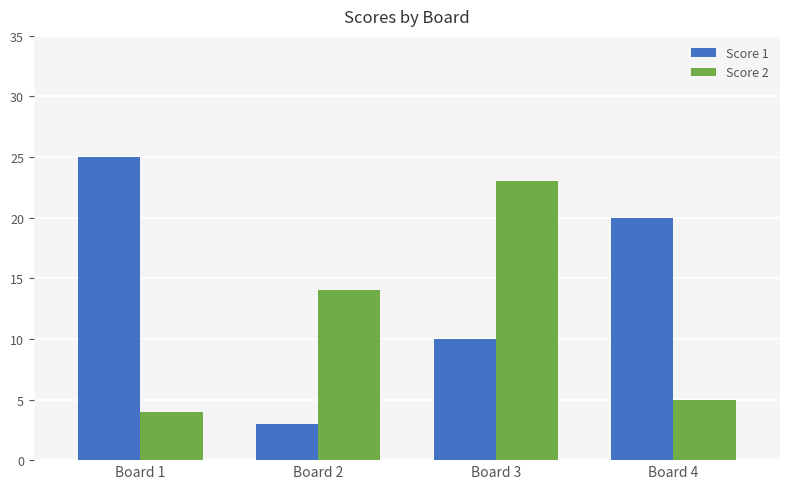

How many categories are shown in the chart?

4